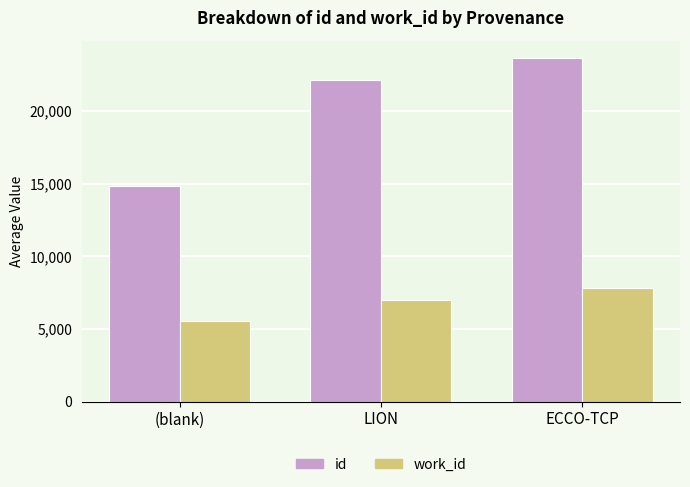

Rank the categories by work_id value from lowest to highest.

(blank), LION, ECCO-TCP